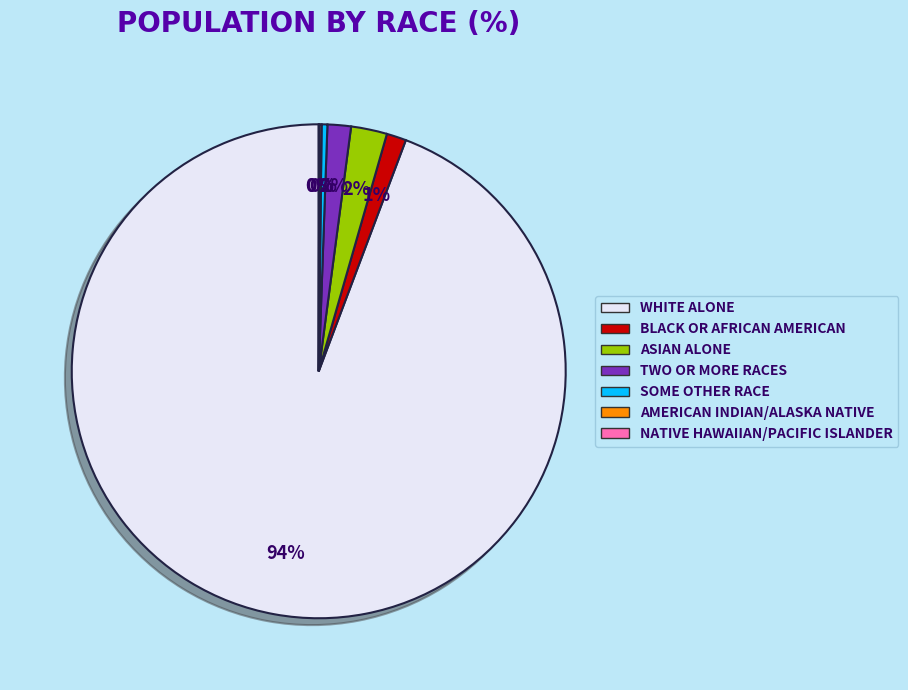

To the nearest percent, what is the average slice percentage?

14%